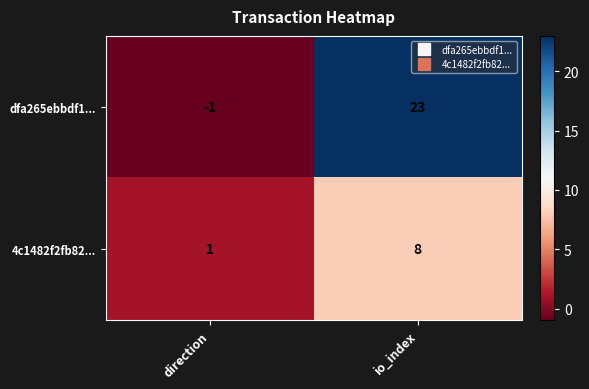

Is it true that 4c1482f2fb82... equals 1 at direction?

True